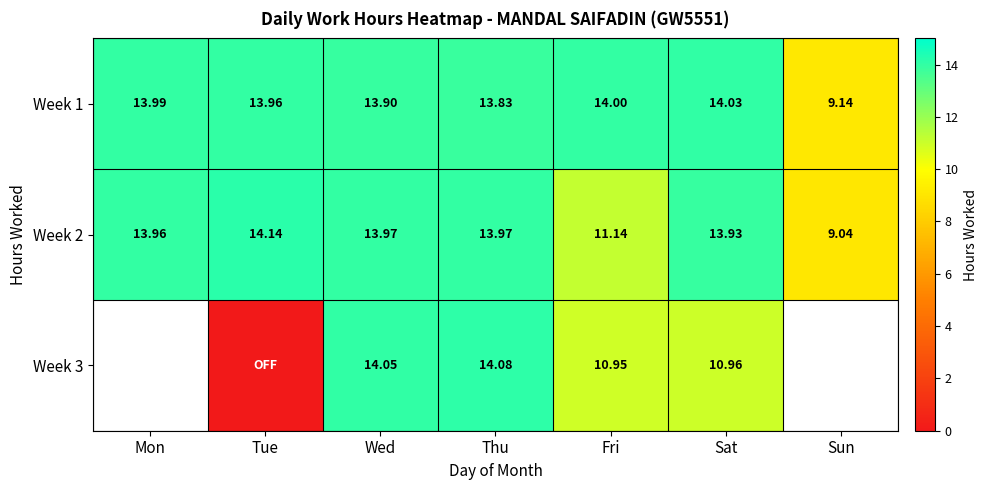

At which label does Week 2 first exceed 13?

Mon